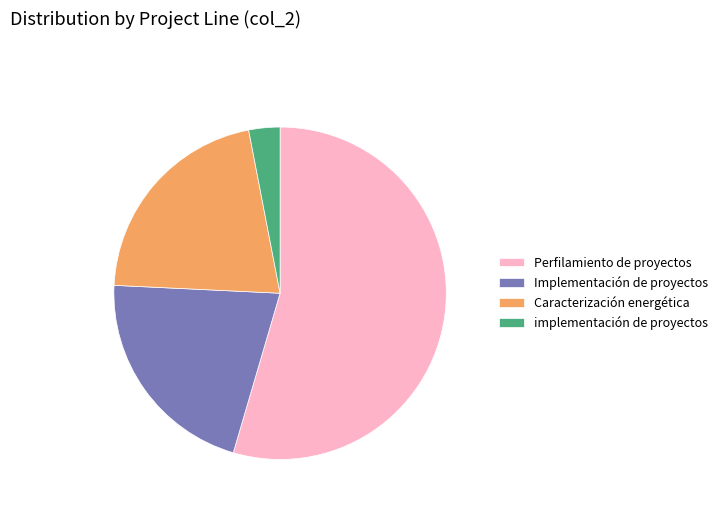

Is there a majority slice in this chart?

Yes